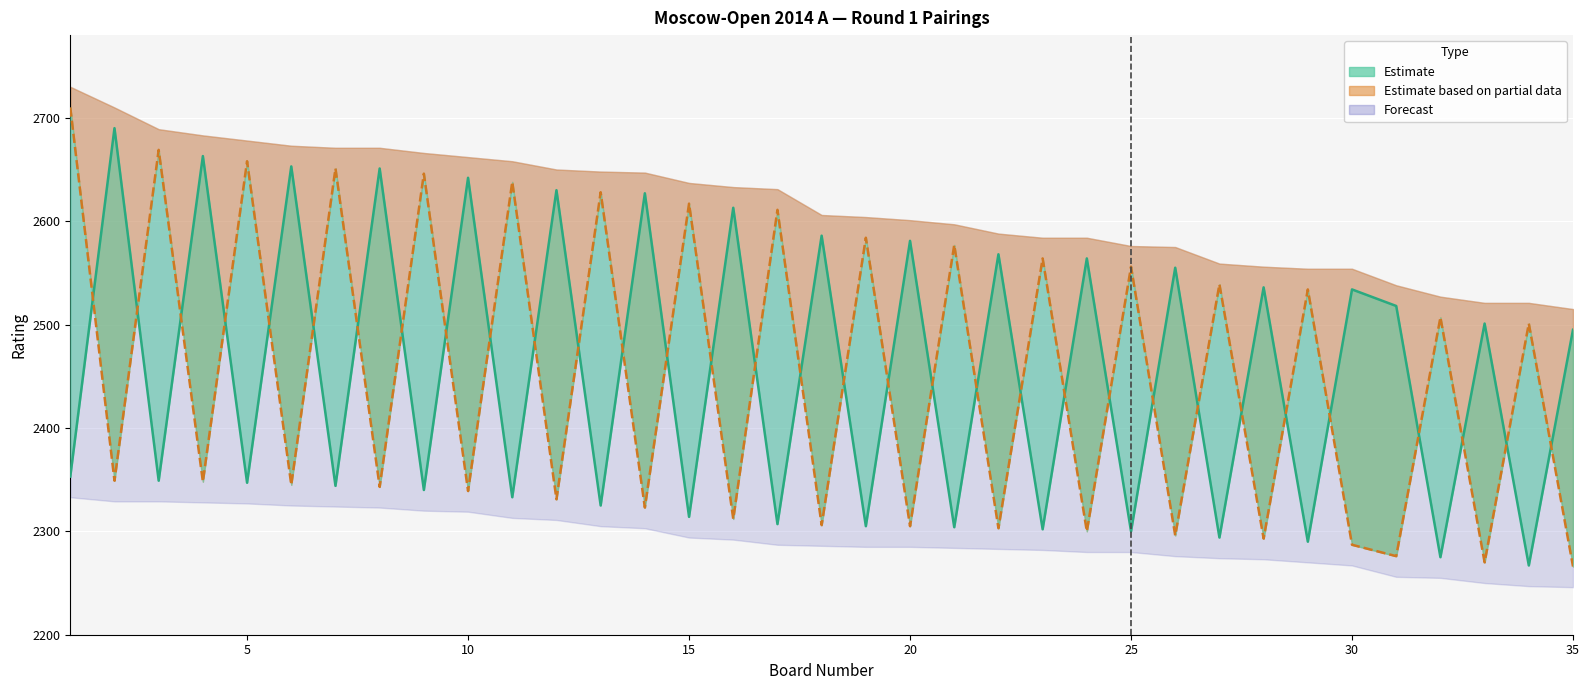

What is the total value across all series at 9?

4986